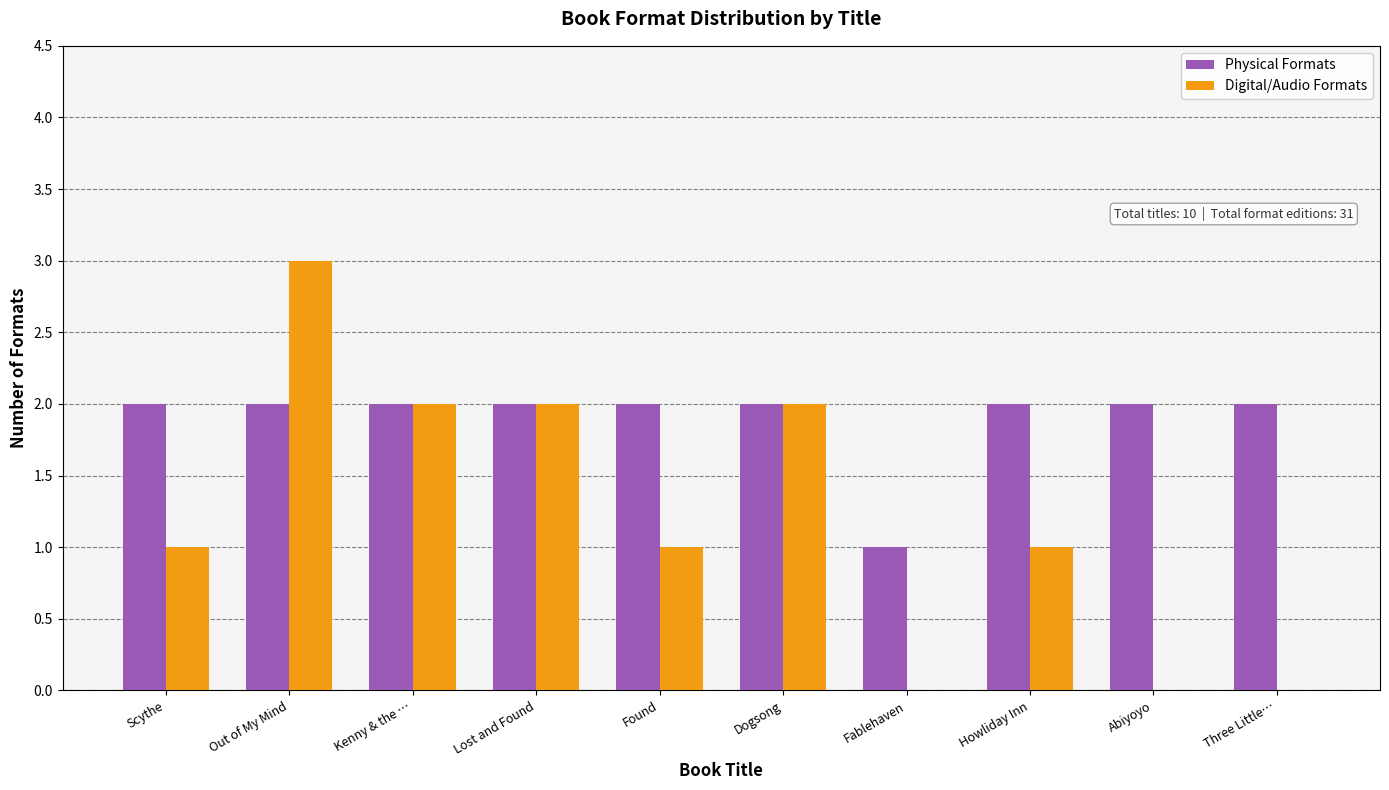

Which series has the largest range (max minus min)?

Digital/Audio Formats